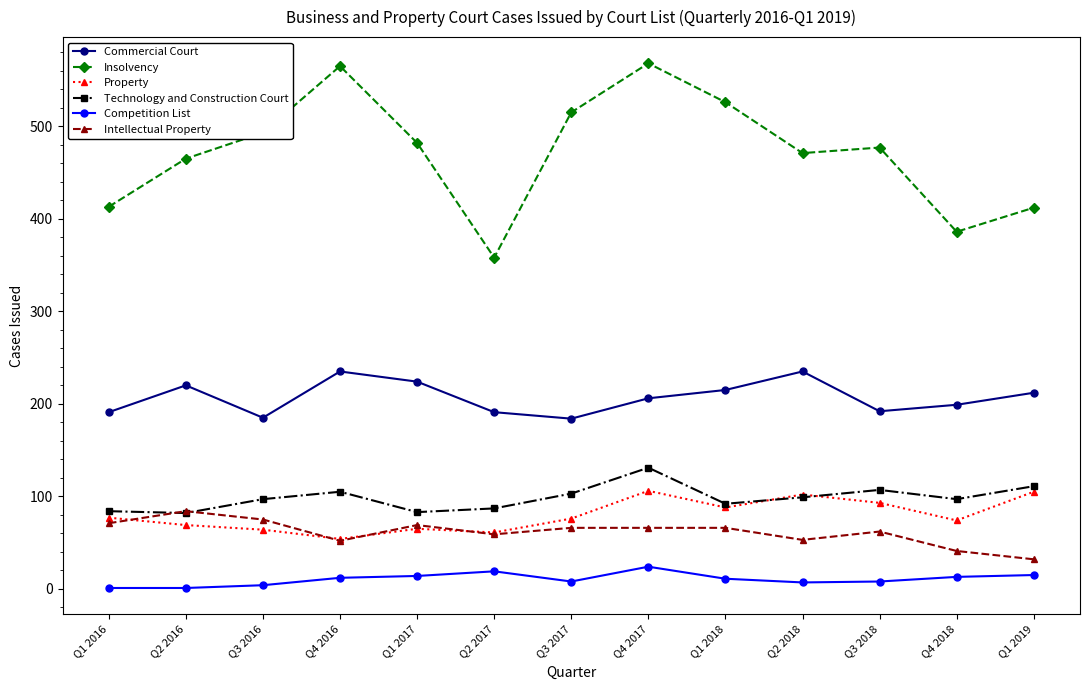

What is the highest value of the Property series?

106